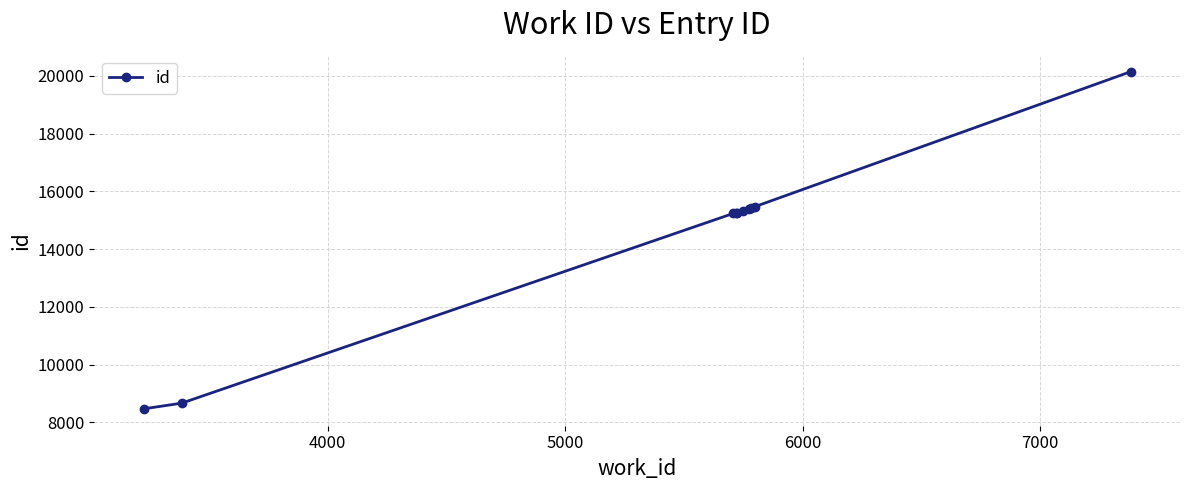

What is the smallest value displayed?

8468